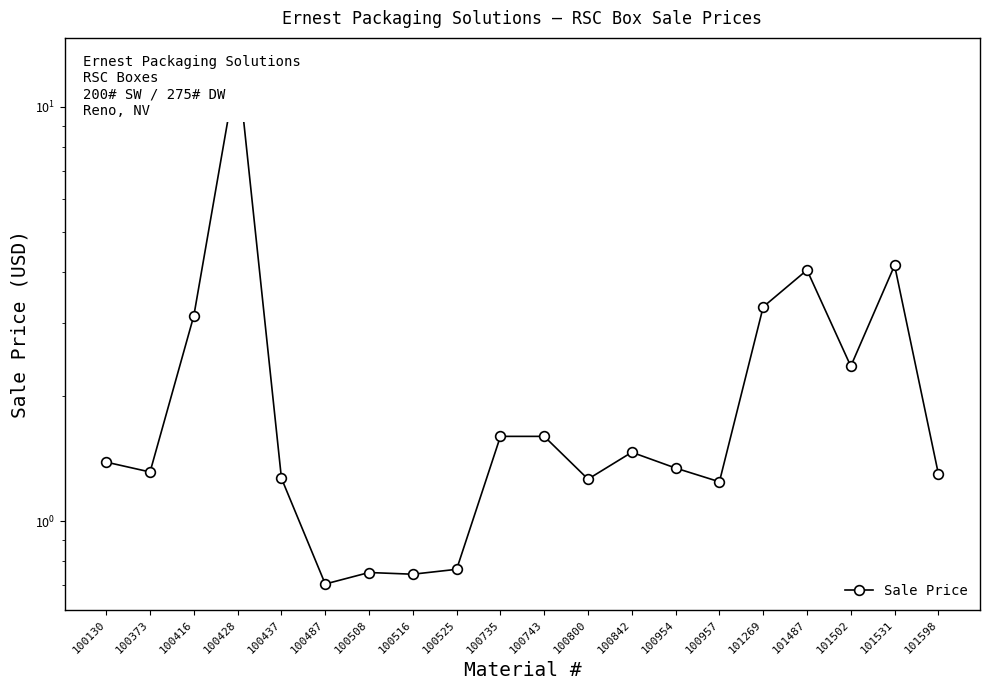

Which label corresponds to the smallest value in the chart?

100487